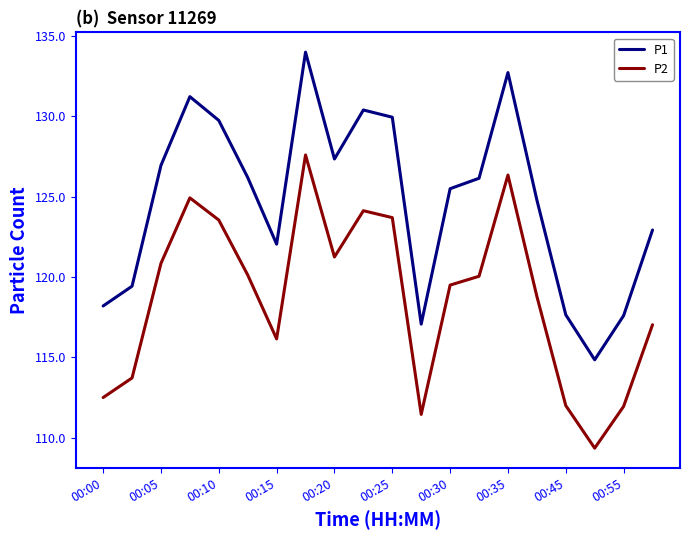

What is the greatest value displayed?

134.0